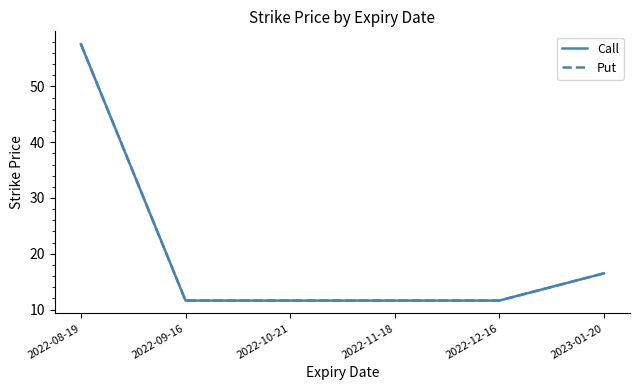

What is the sum of all Put values?

120.6